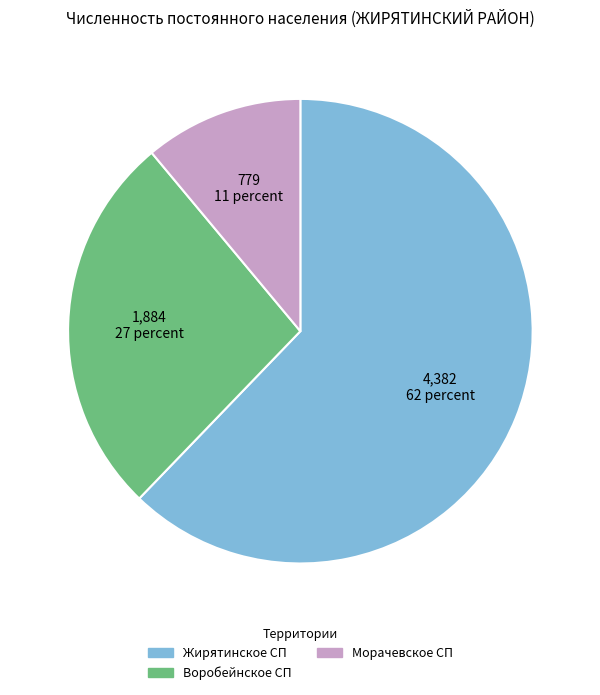

How many slices are in this pie chart?

3